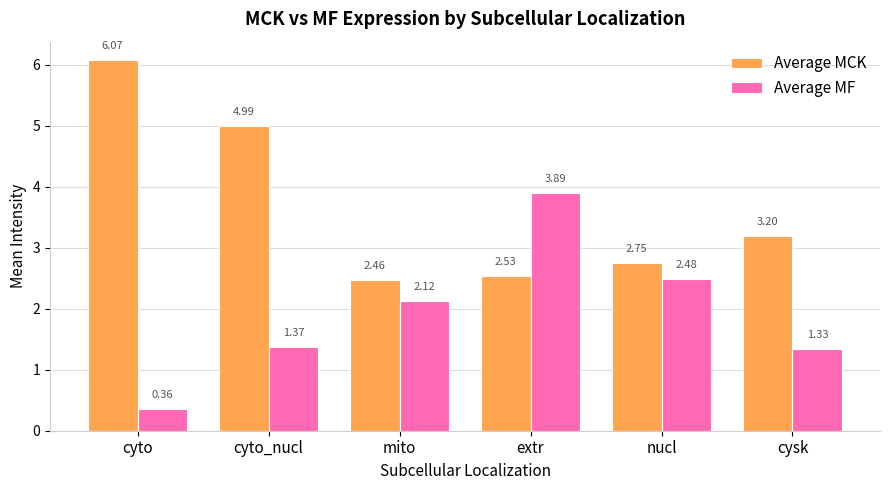

At which label is Average MF closest to 2?

mito